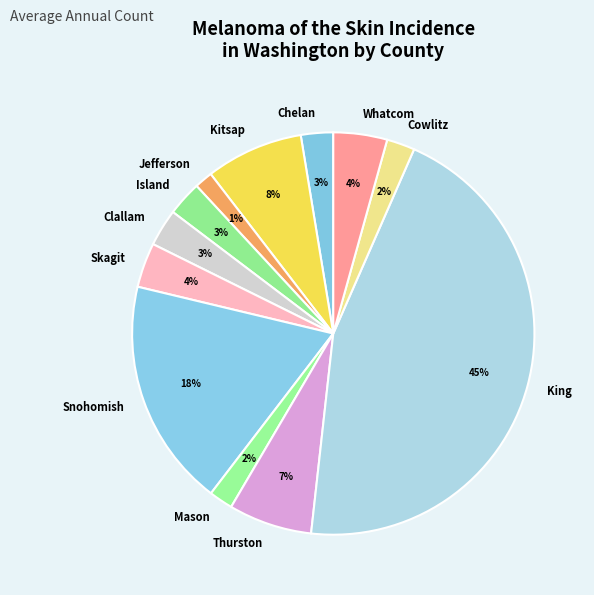

What percentage is the Jefferson slice, to the nearest percent?

1%